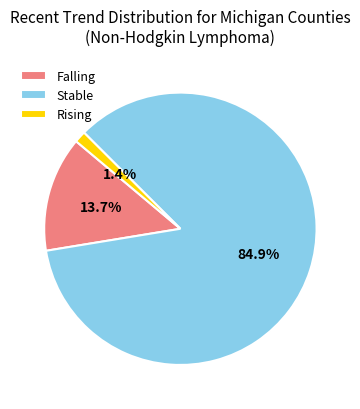

Between Falling and Rising, which is larger?

Falling